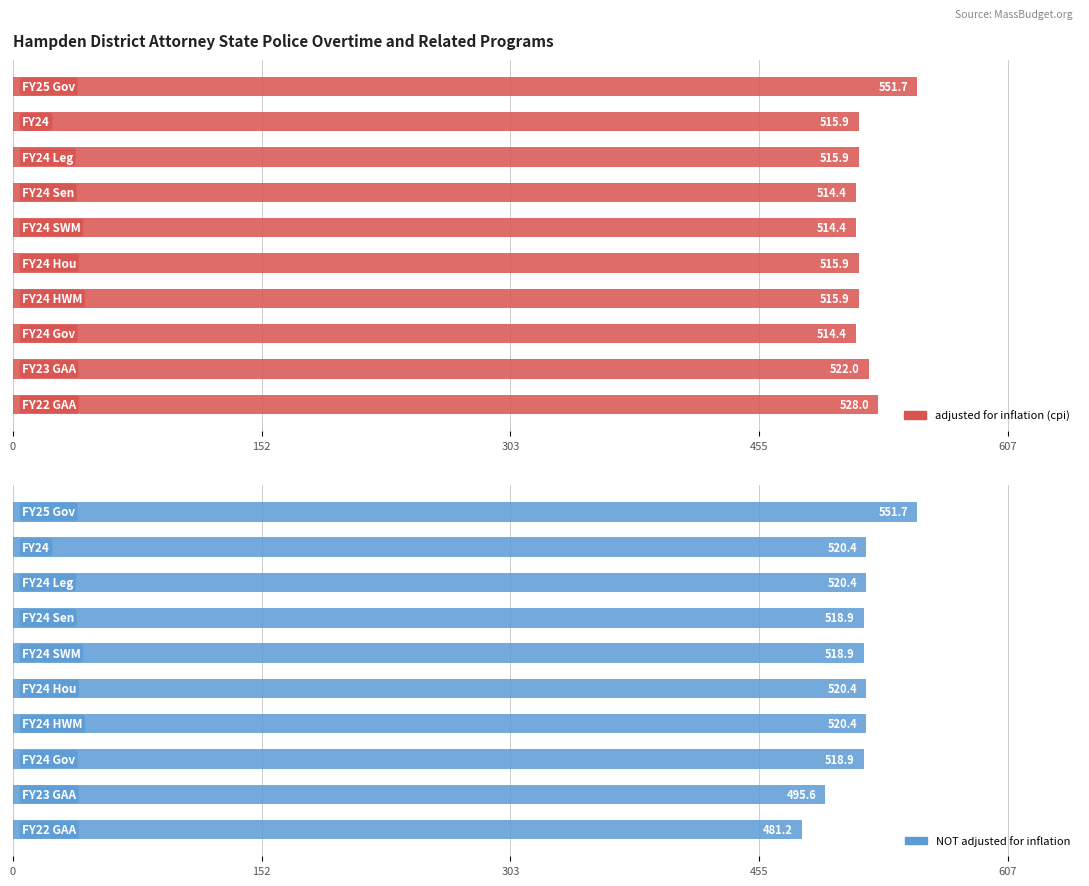

How many values in the NOT adjusted for inflation series exceed 520?

5